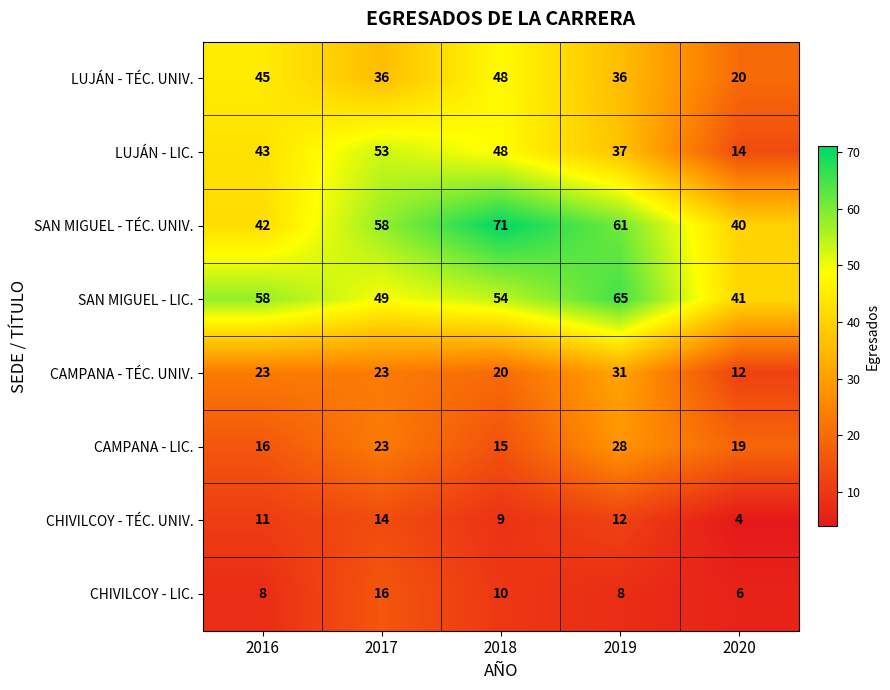

How many series are shown in this chart?

8